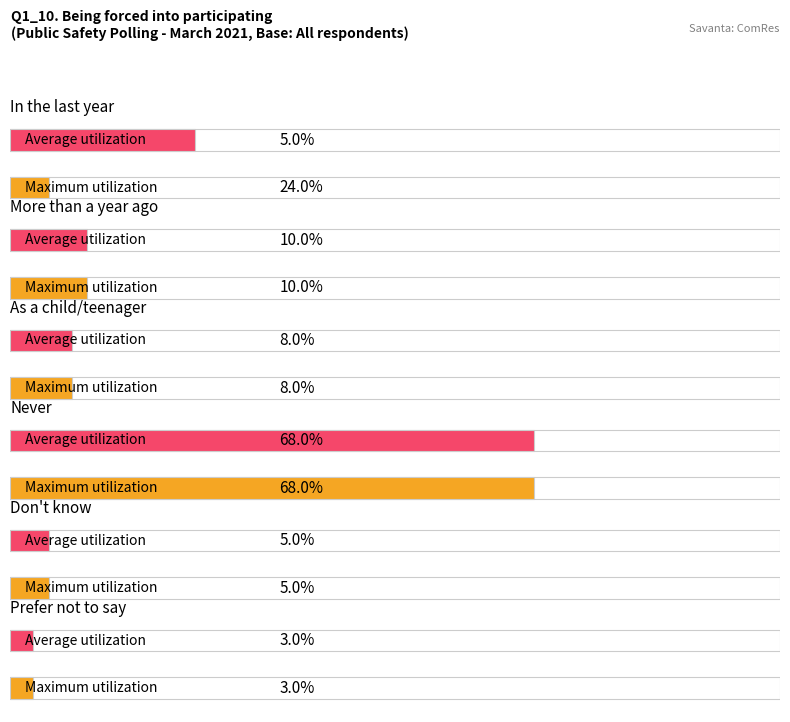

Are the bars grouped side by side (vs. stacked)?

Yes